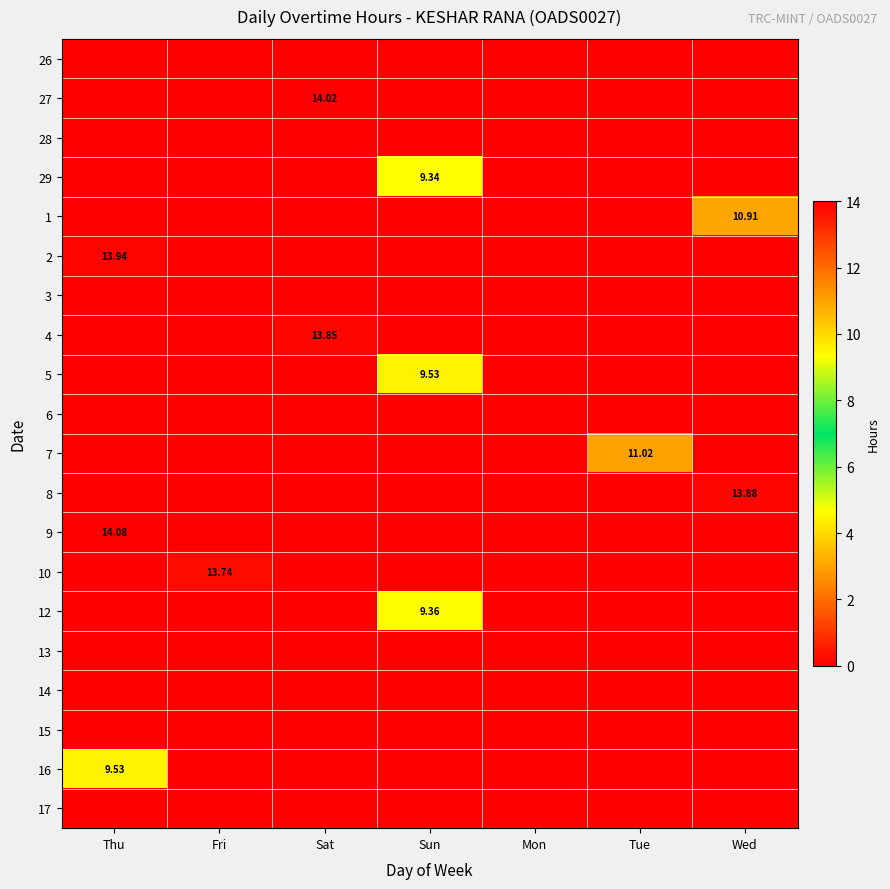

Rank the categories by 27 value from highest to lowest.

Sat, Thu, Fri, Sun, Mon, Tue, Wed